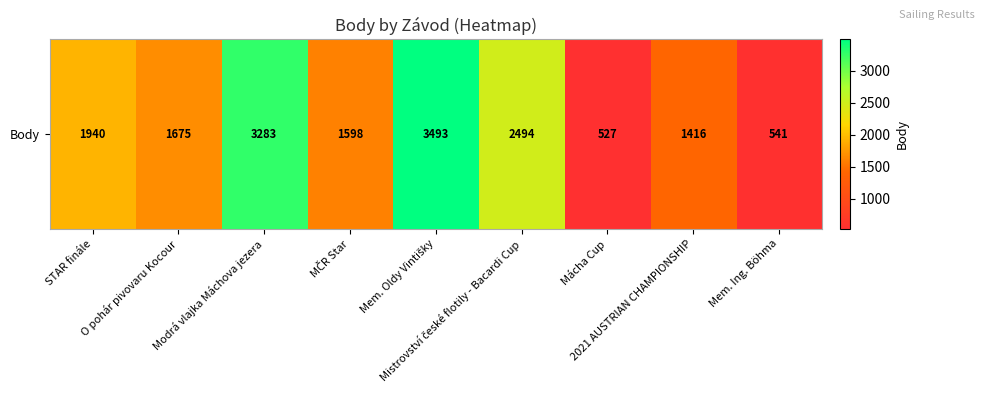

How many distinct data groups are displayed?

1